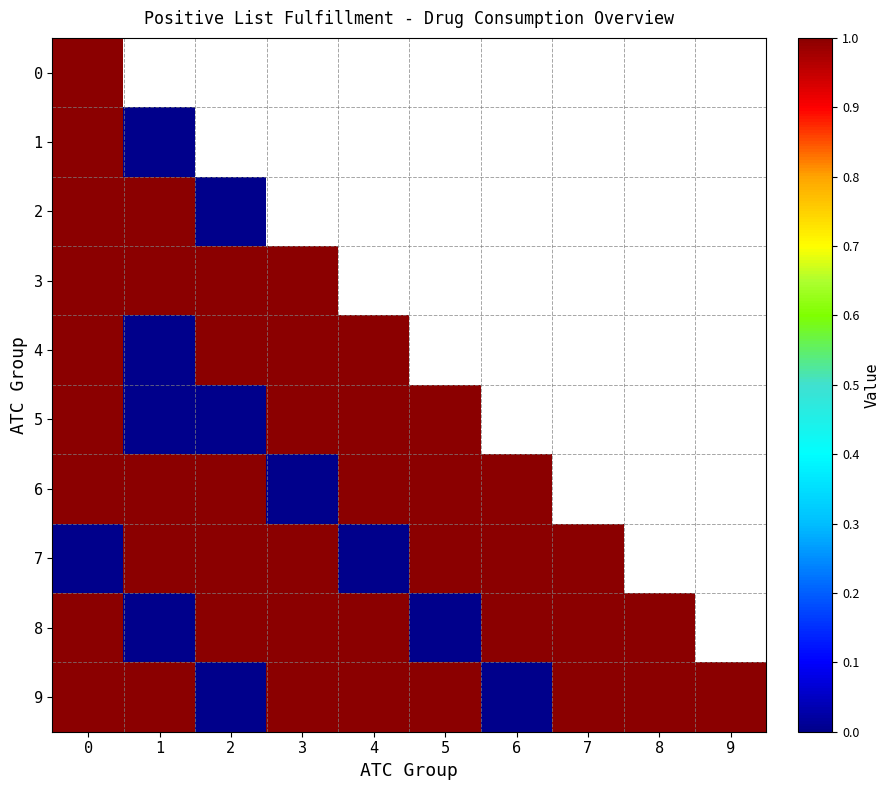

The value of row_7 at 7 is 1.0. True or false?

True